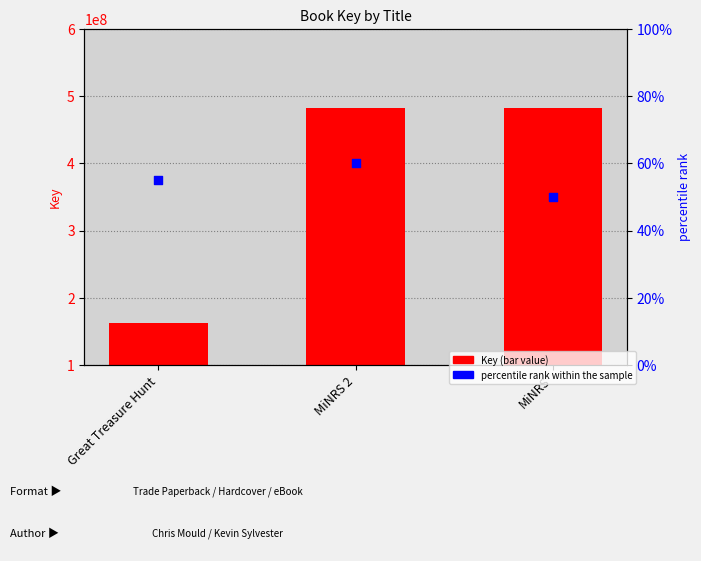

At which category is the sum across all series the highest?

MiNRS 2